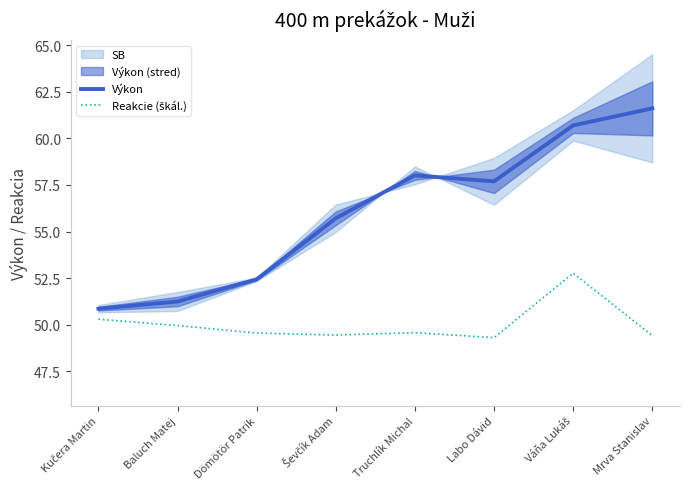

Does the chart have visible grid lines?

No